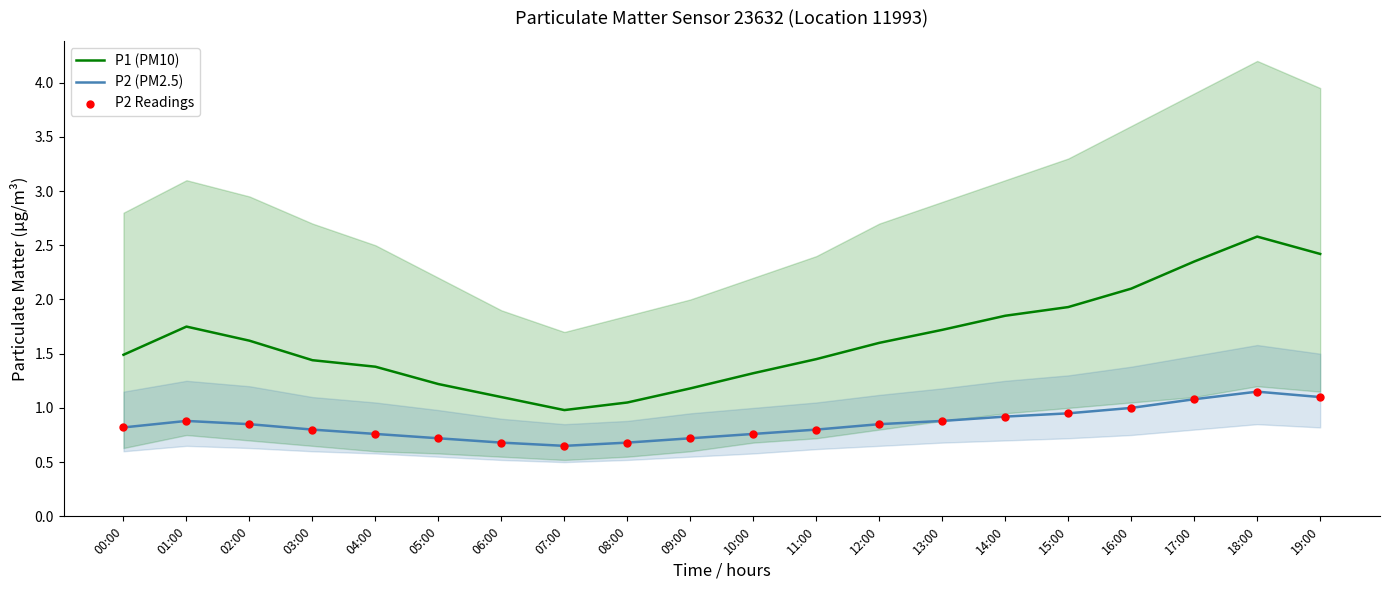

Which series has the largest total across all categories?

P1 (PM10)